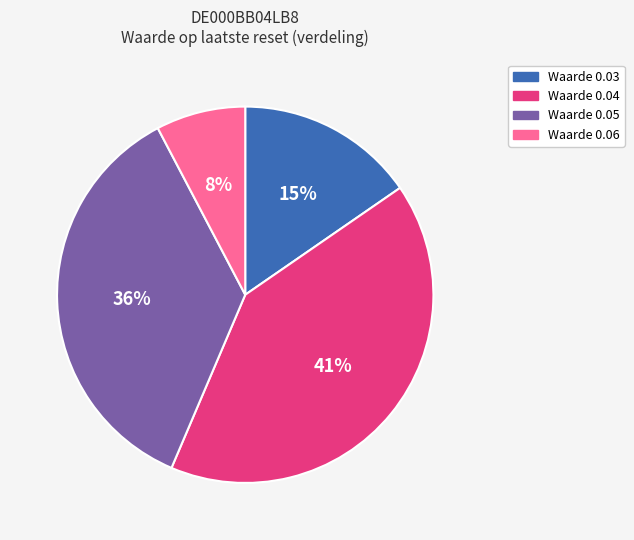

To the nearest percent, what is the average slice percentage?

25%